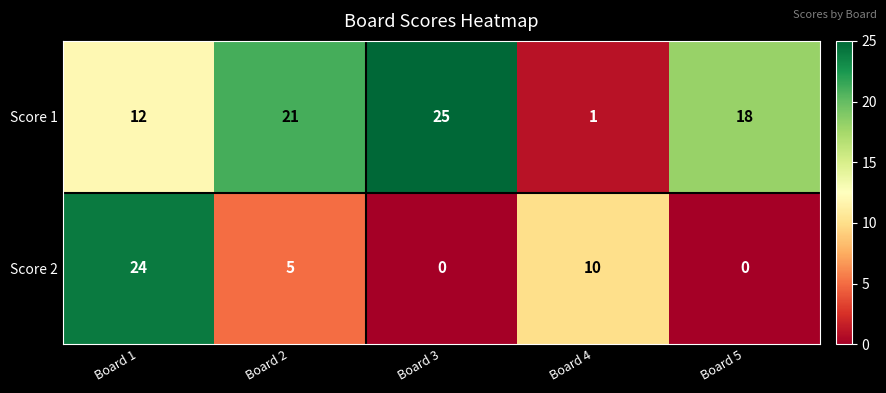

What is the average value of the Score 2 series?

8